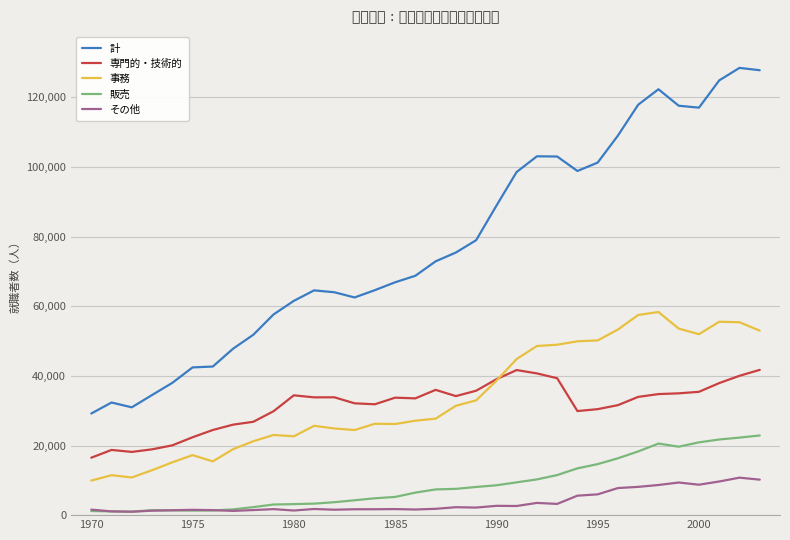

True or false: その他 and 専門的・技術的 intersect in this chart.

False